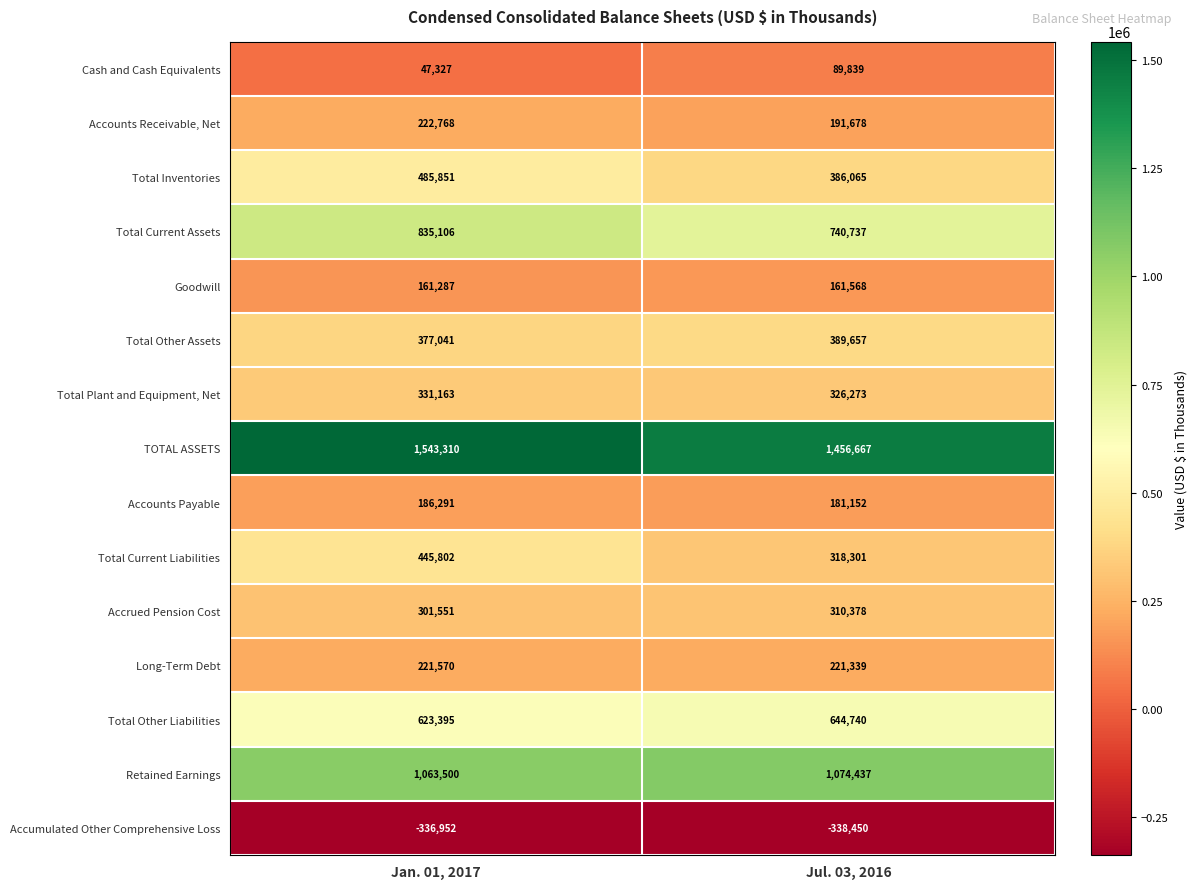

List the series in order of their peak value, lowest first.

Accumulated Other Comprehensive Loss, Cash and Cash Equivalents, Goodwill, Accounts Payable, Long-Term Debt, Accounts Receivable, Net, Accrued Pension Cost, Total Plant and Equipment, Net, Total Other Assets, Total Current Liabilities, Total Inventories, Total Other Liabilities, Total Current Assets, Retained Earnings, TOTAL ASSETS